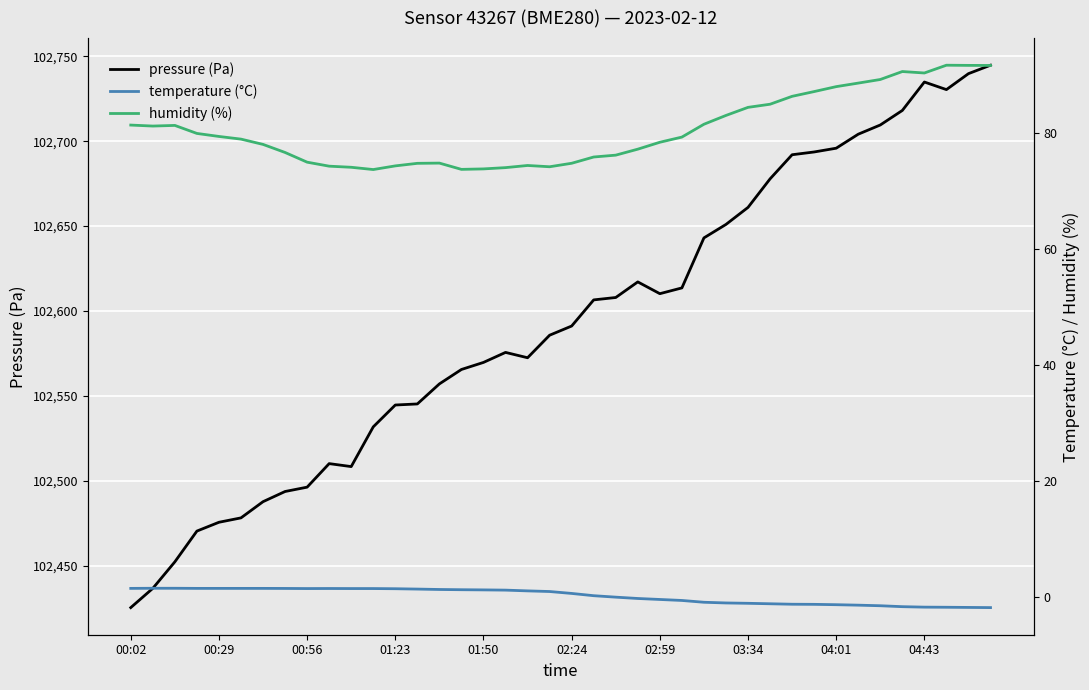

How many values in the temperature (°C) series are below 0?

18